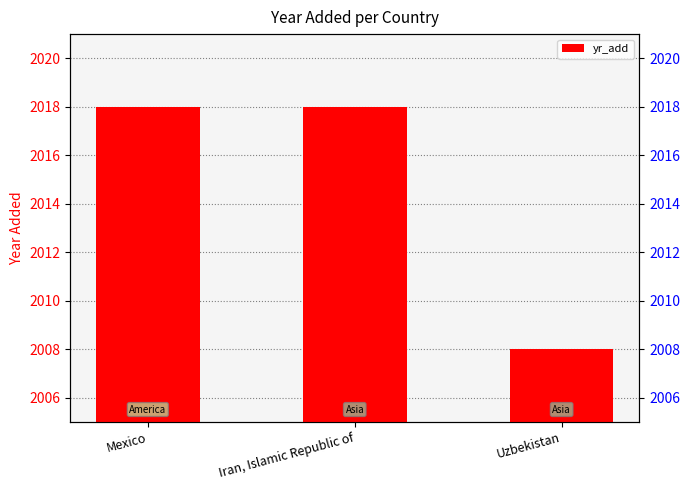

Rank the categories by value from highest to lowest.

Mexico, Iran, Islamic Republic of, Uzbekistan